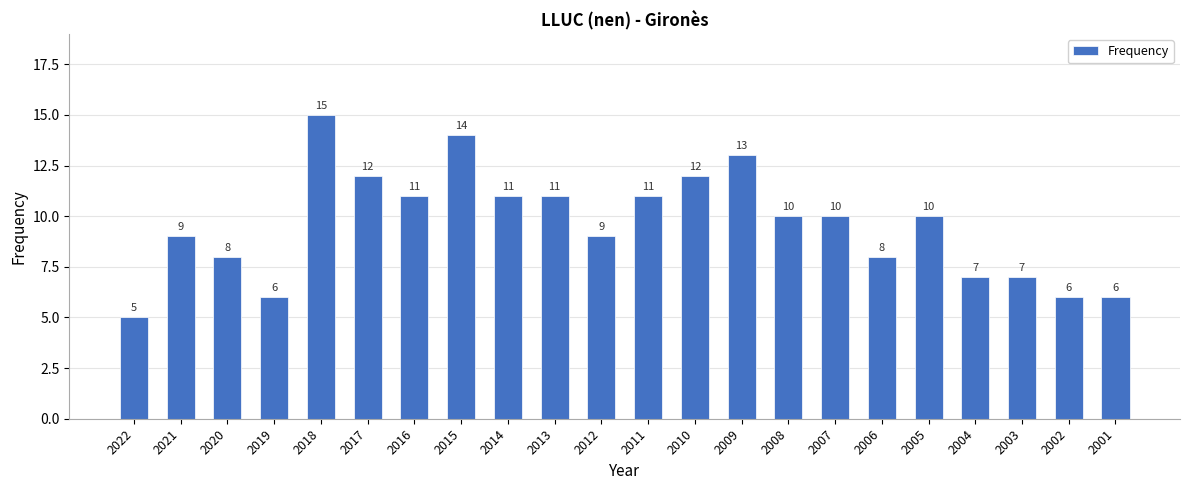

How many values are between 7 and 11?

13